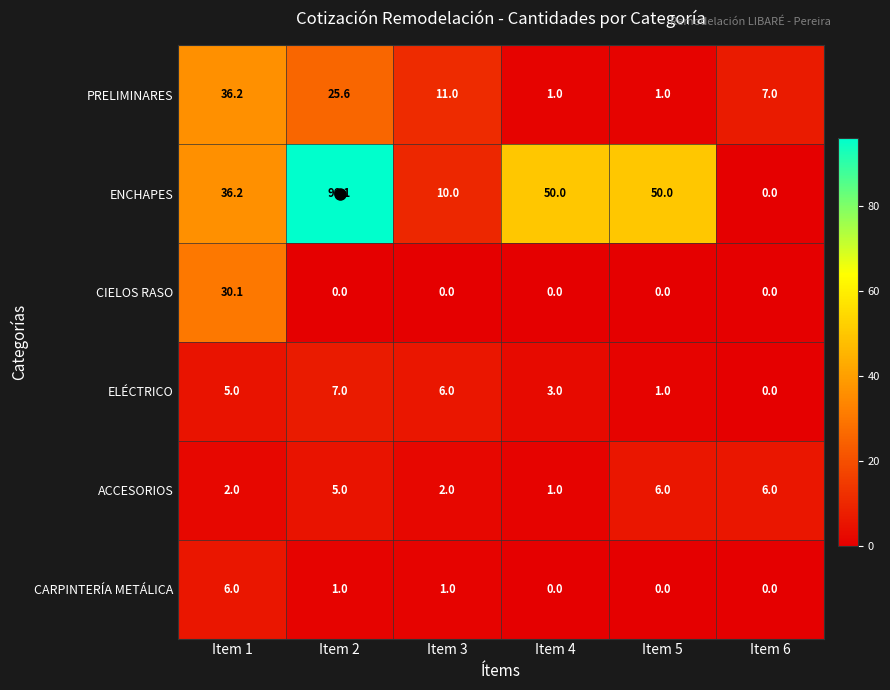

What is the difference between the ELÉCTRICO values at Item 4 and Item 1?

2.0